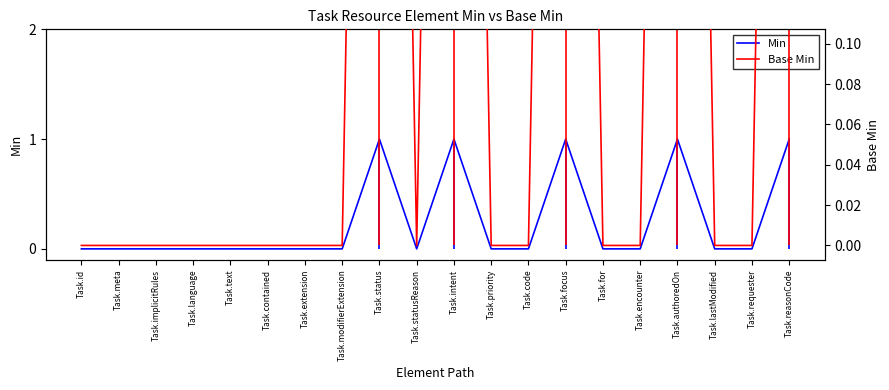

At which label is Min closest to 0?

Task.id